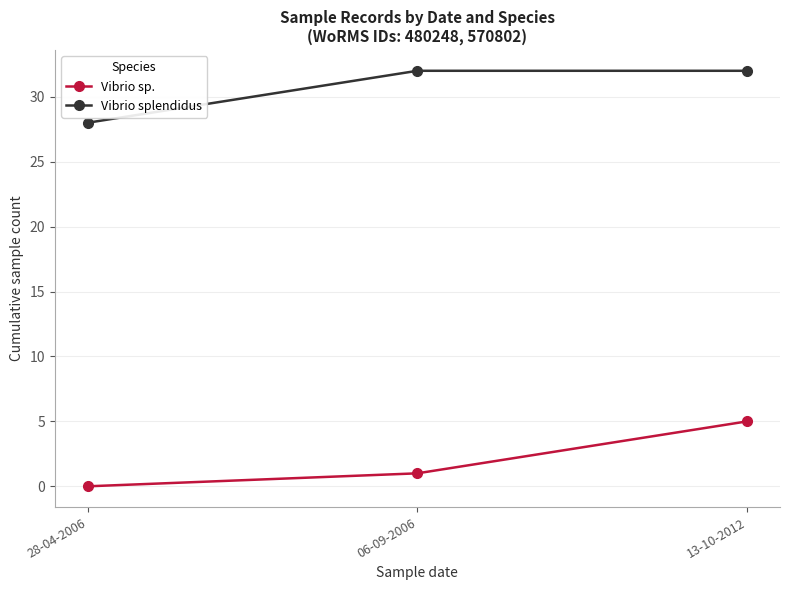

At how many categories does at least one series exceed 16?

3